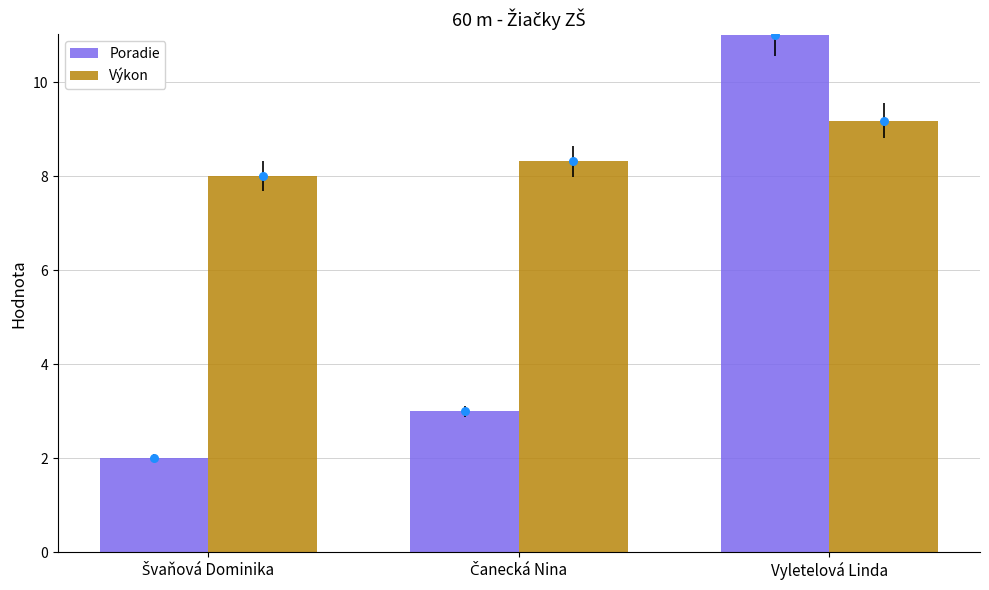

What is the total value across all series at Švaňová Dominika?

10.0